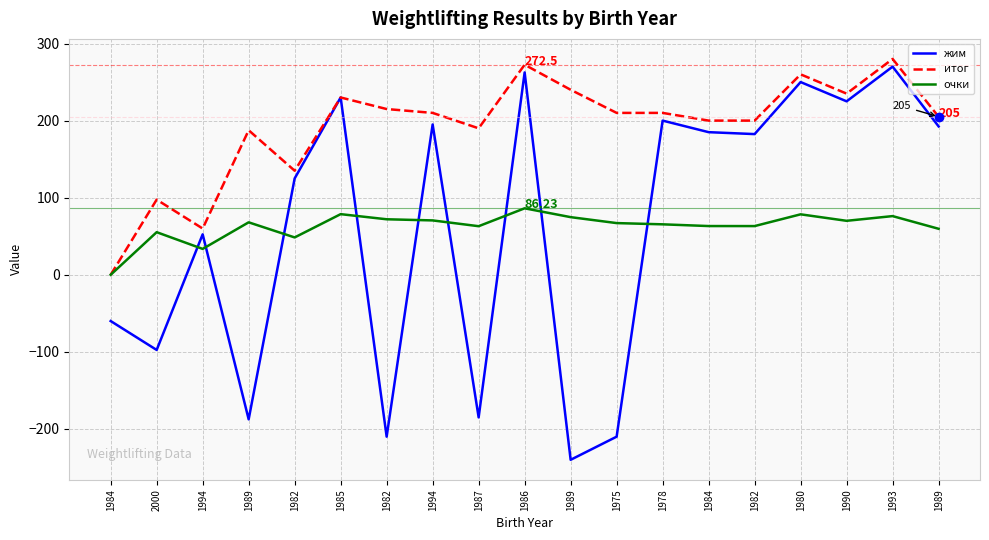

What is the label of the 11th point from the left?

1989